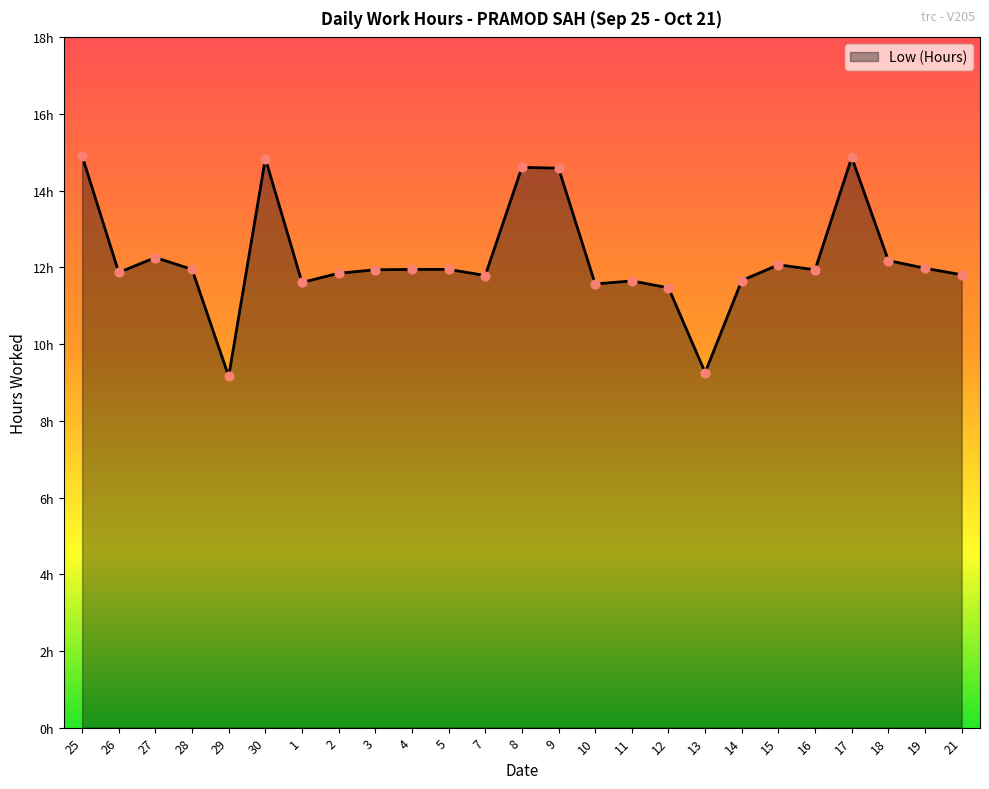

What is the change in value from 11 to 17?

+3.2